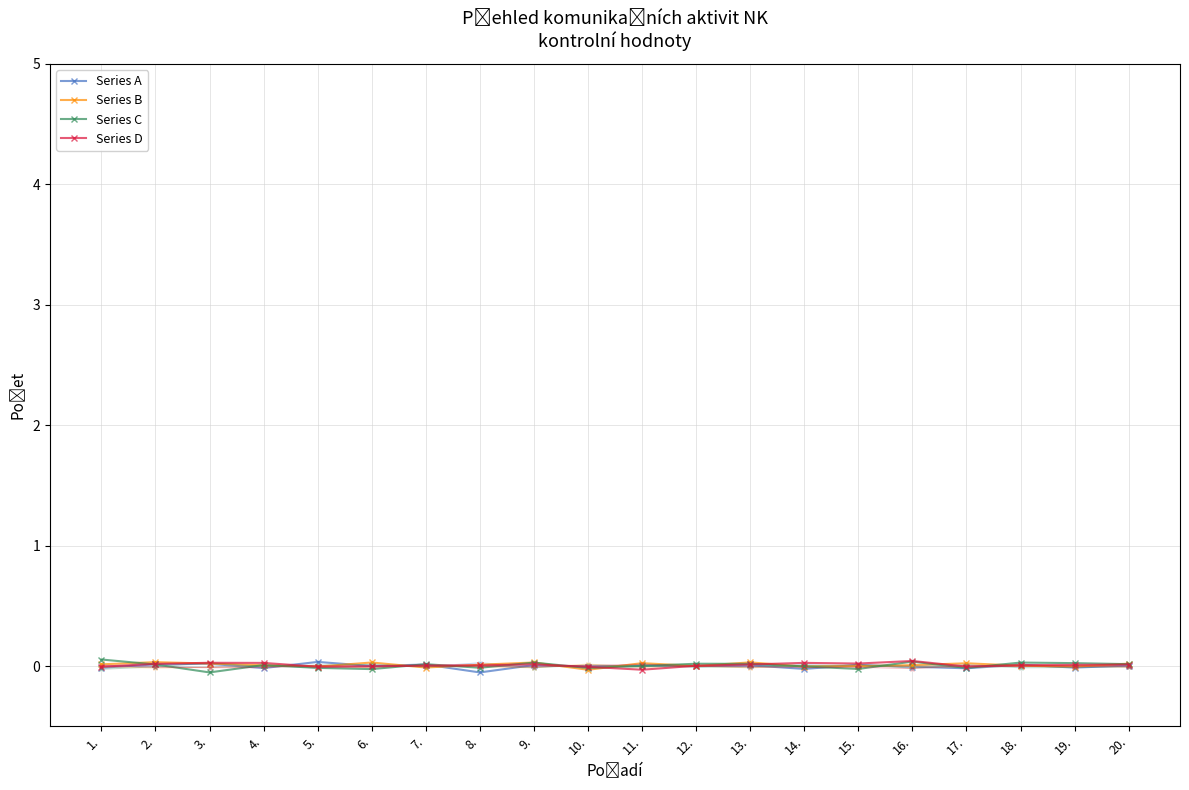

How many times do Series B and Series C cross each other?

15